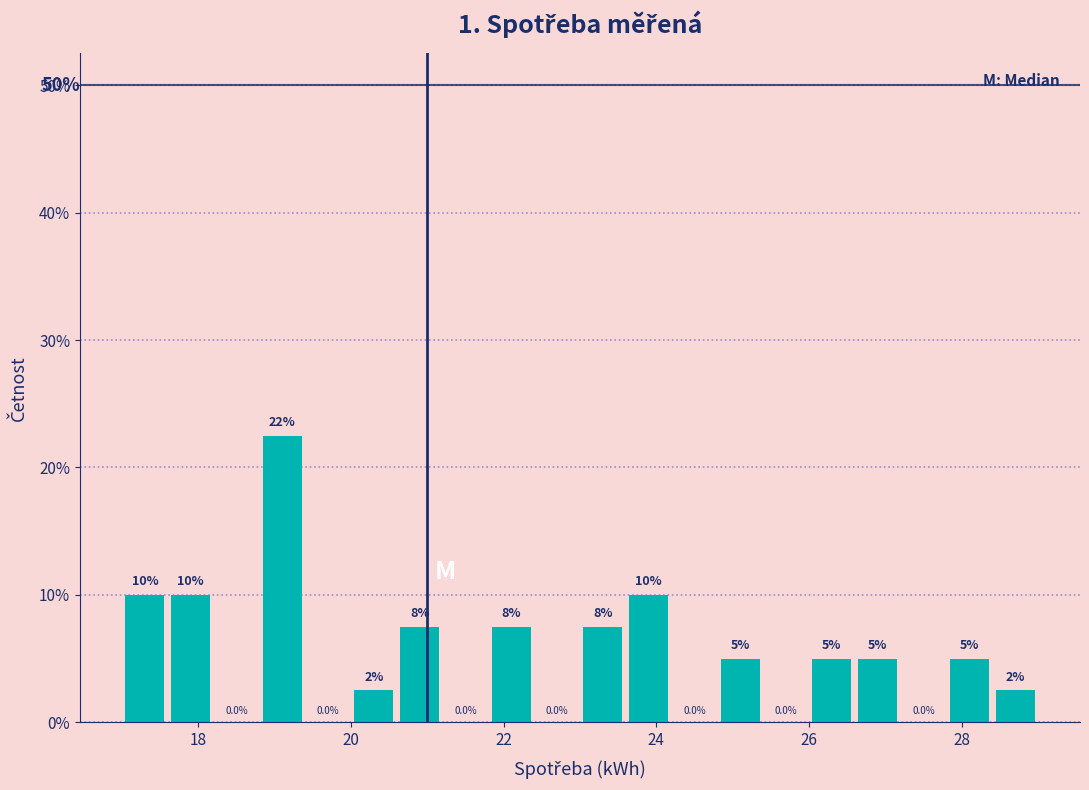

Around what value on the x-axis is the tallest bar? Give the approximate position of its centre, as read against the axis.

19.2